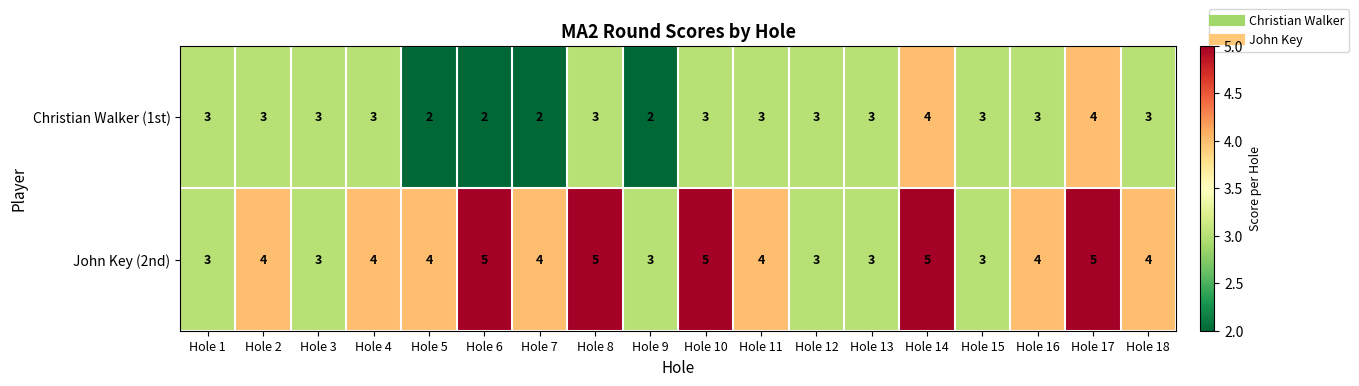

What is the sum of all John Key (2nd) values?

71